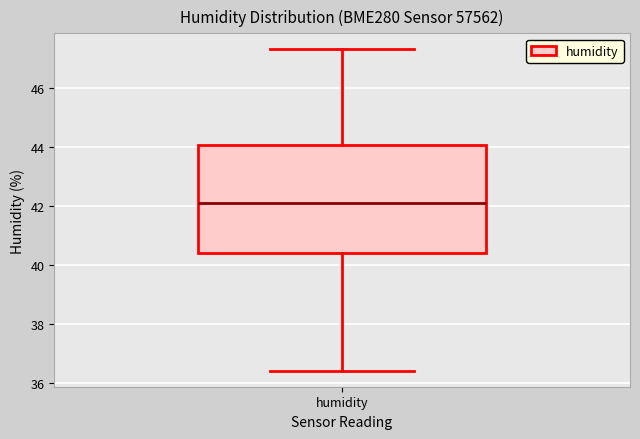

Where is the upper edge of the box for humidity on the y-axis? The values are not printed on the chart, so give them approximately, as read against the axis.

44.0